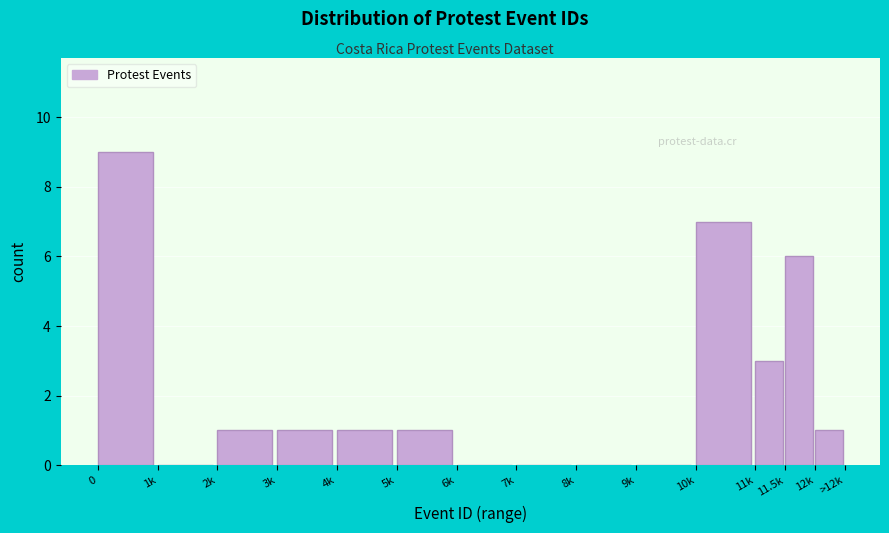

Reading left to right, transcribe all the data shown in this chart.

0=9	1k=0	2k=1	3k=1	4k=1	5k=1	6k=0	7k=0	8k=0	9k=0	10k=7	11k=3	11.5k=6	12k=1